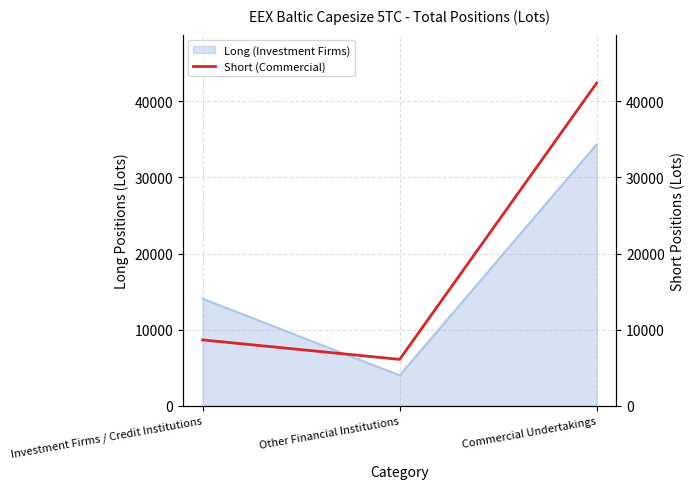

How many lines are shown in the chart?

1